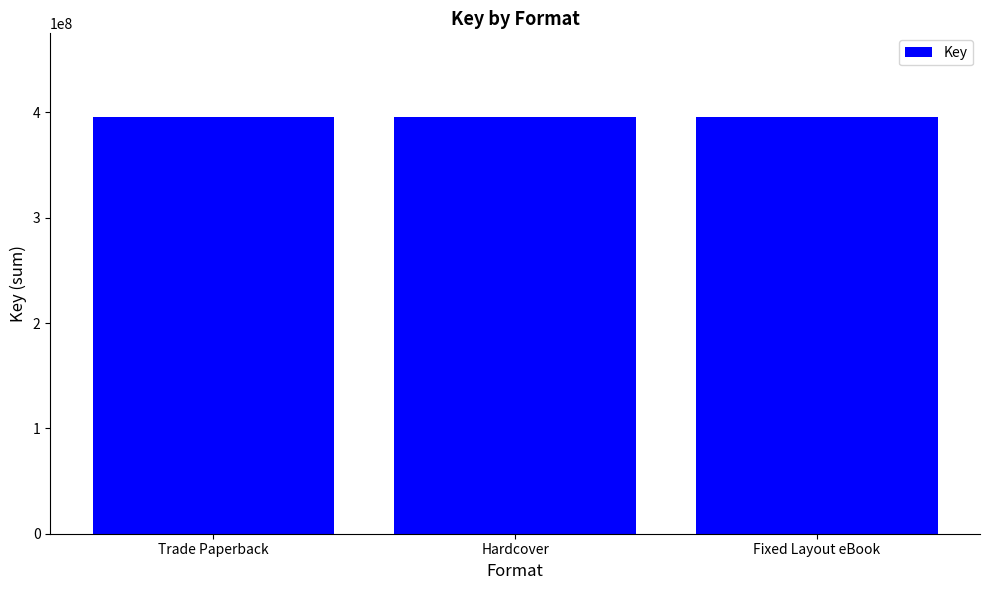

The value at Fixed Layout eBook is 89822623. True or false?

False